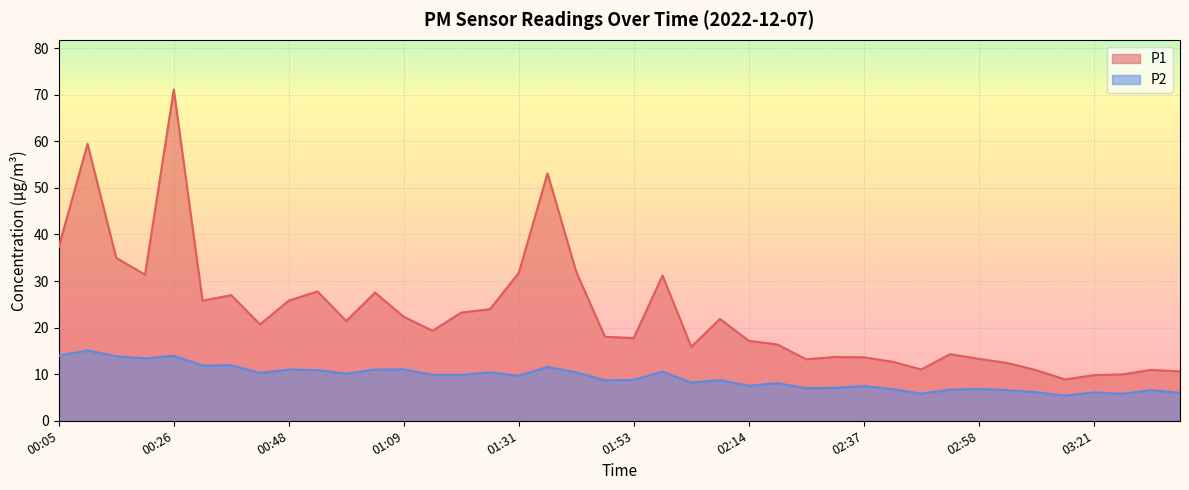

At which label does P1 reach its peak?

00:26